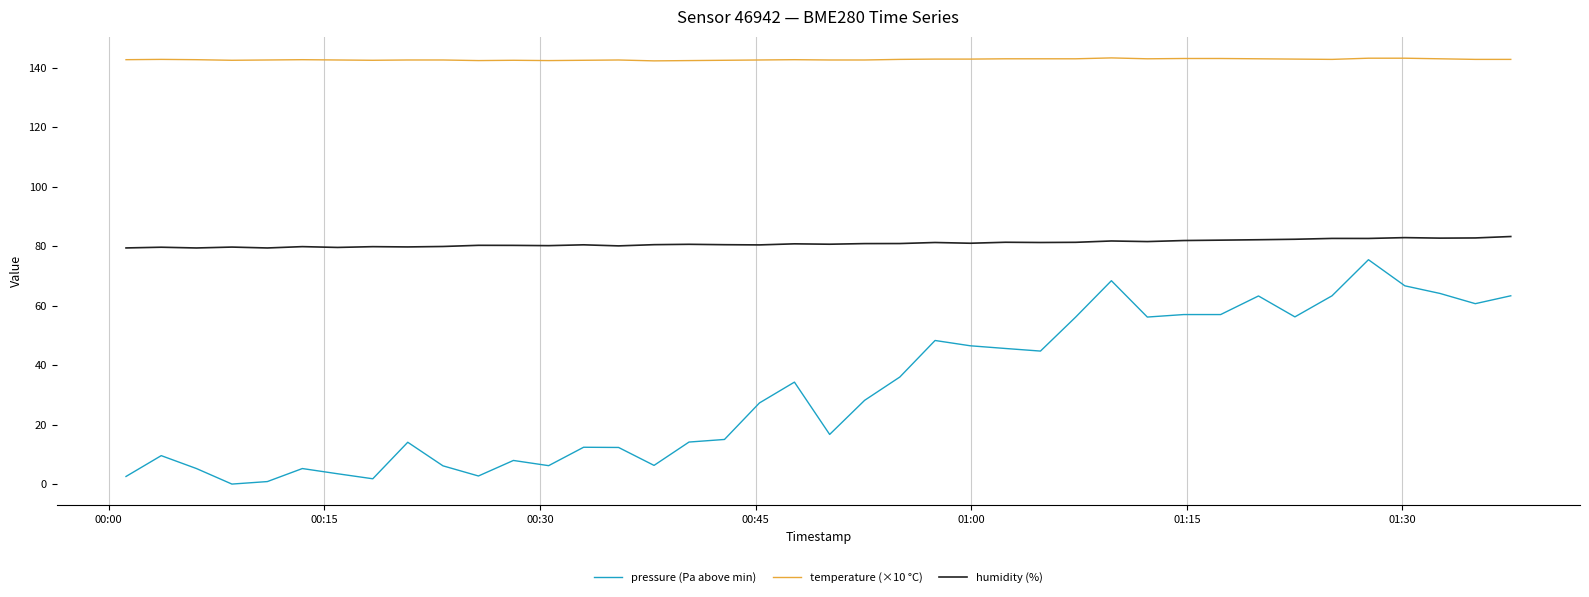

Which series has the largest total across all categories?

temperature (×10 °C)